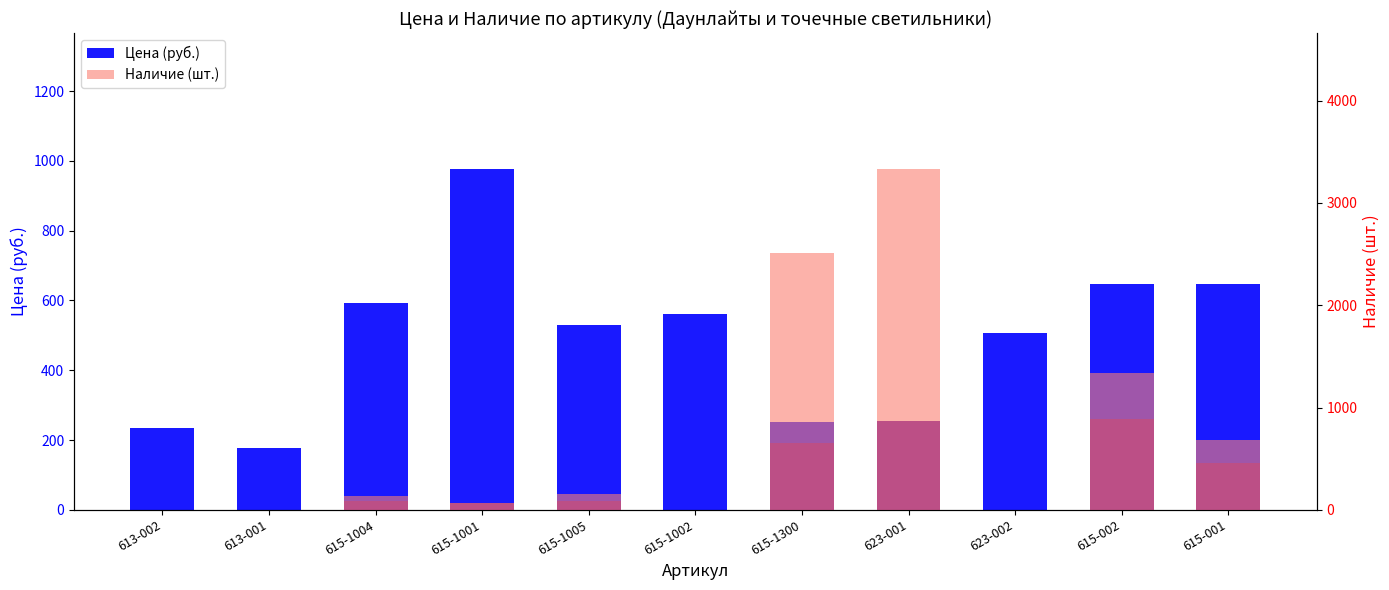

Between 615-1005 and 615-001, which is larger?

615-001